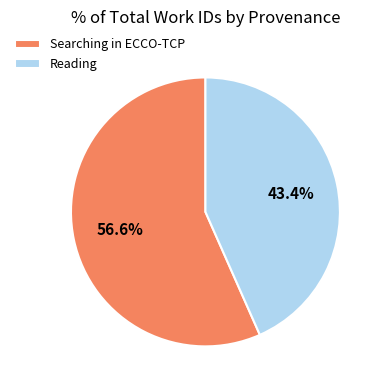

How many slices are in this pie chart?

2